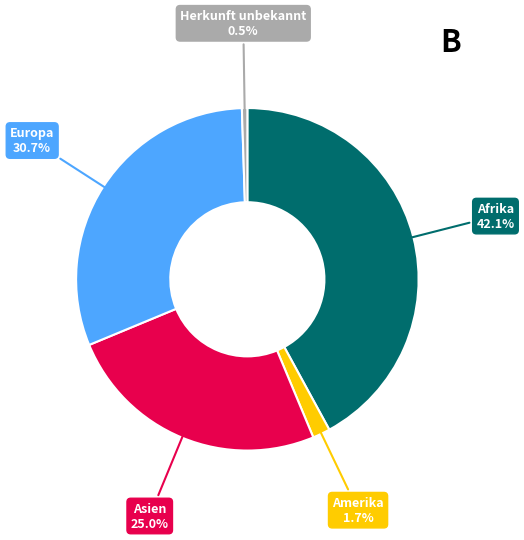

To the nearest percent, what is the difference between the largest and smallest slice percentages?

42%